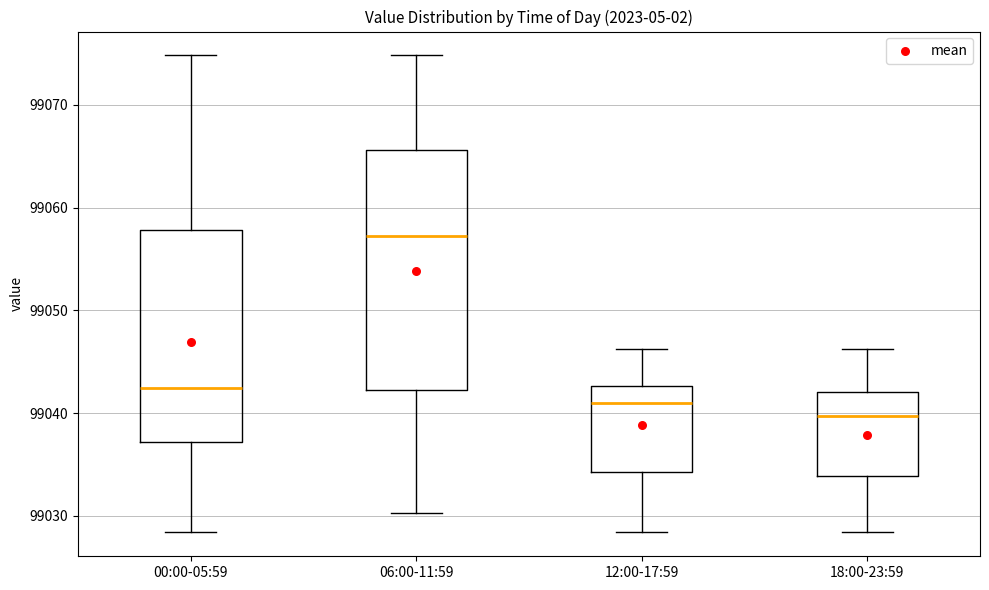

Where is the lower edge of the box for 18:00-23:59 on the y-axis? The values are not printed on the chart, so give them approximately, as read against the axis.

99034